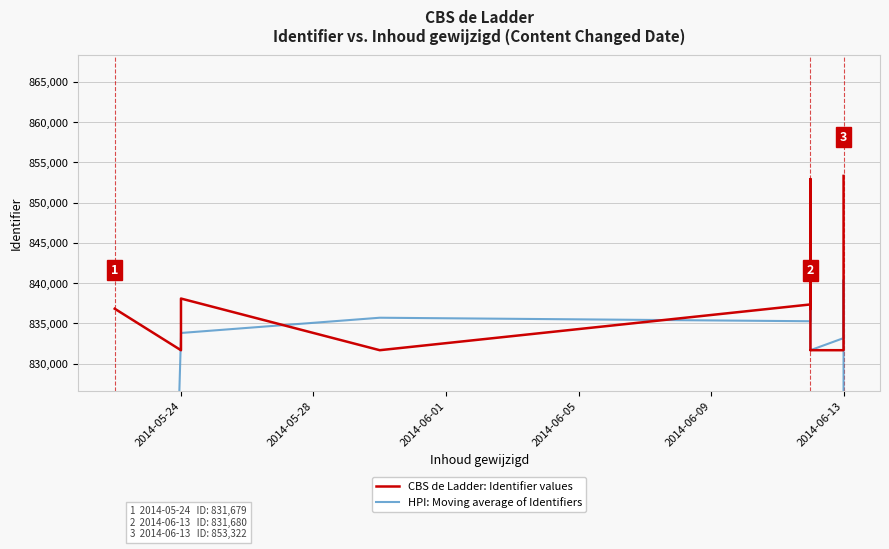

Rank the series by their average value, from lowest to highest.

HPI: Moving average of Identifiers, CBS de Ladder: Identifier values